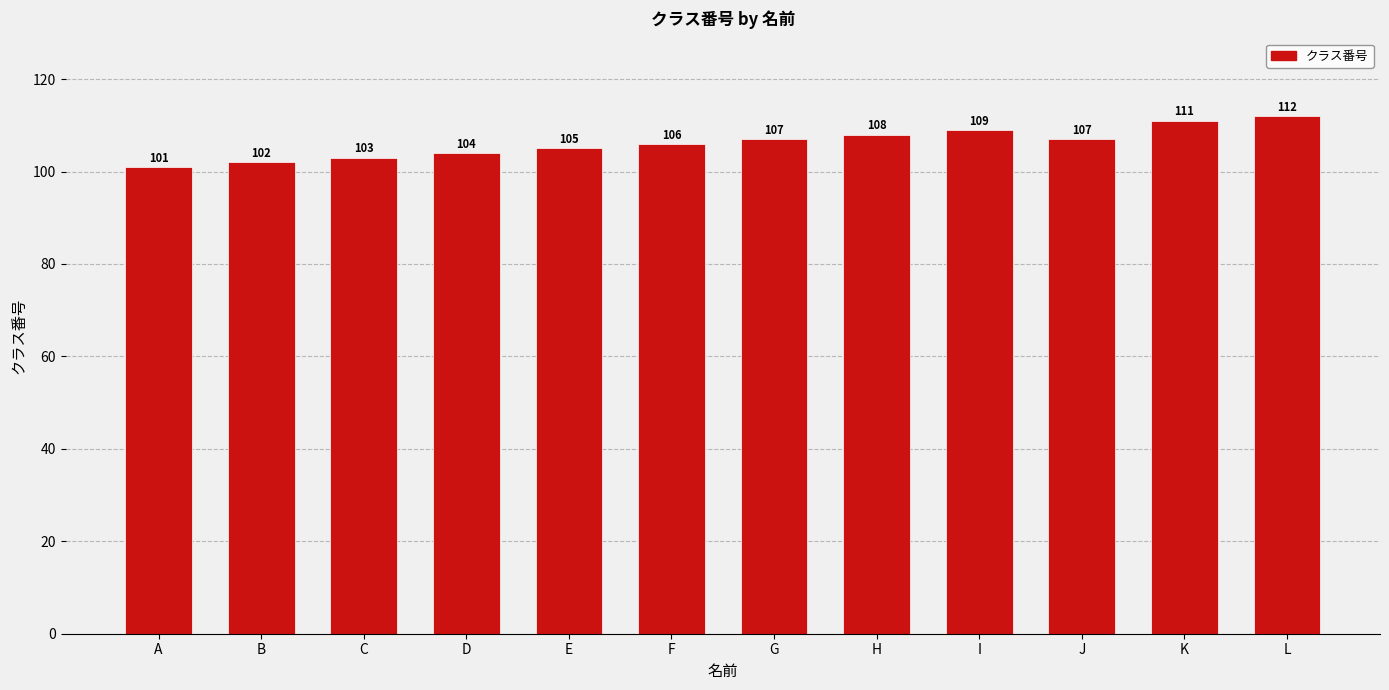

What is the average value?

106